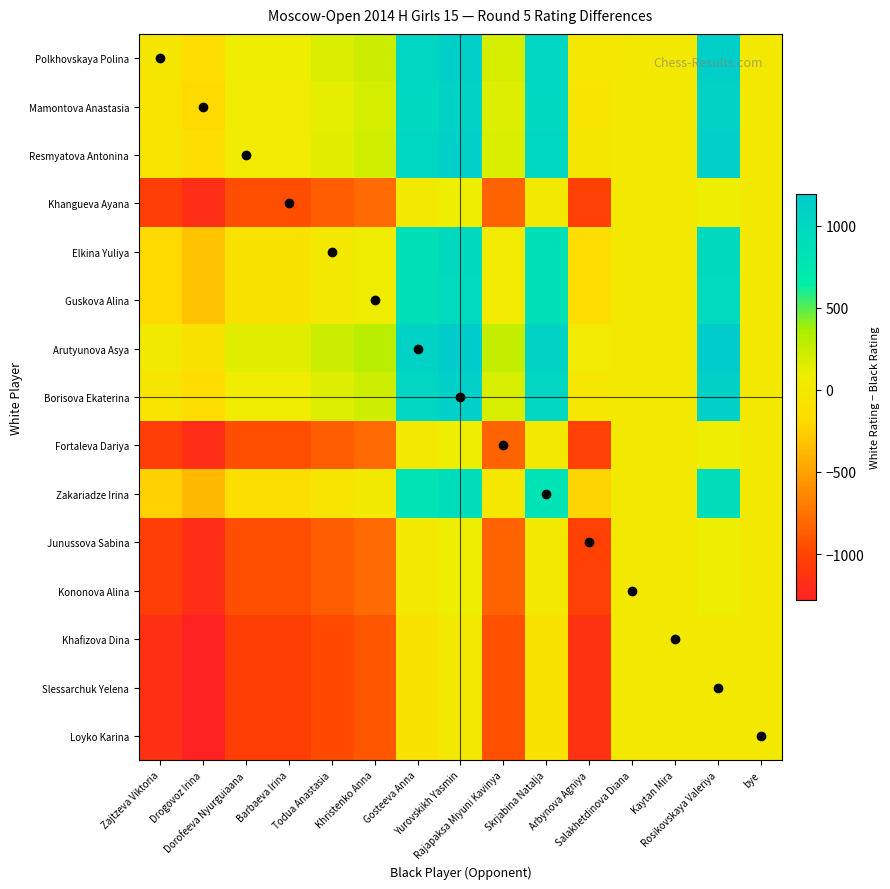

What is the greatest value displayed?

1194